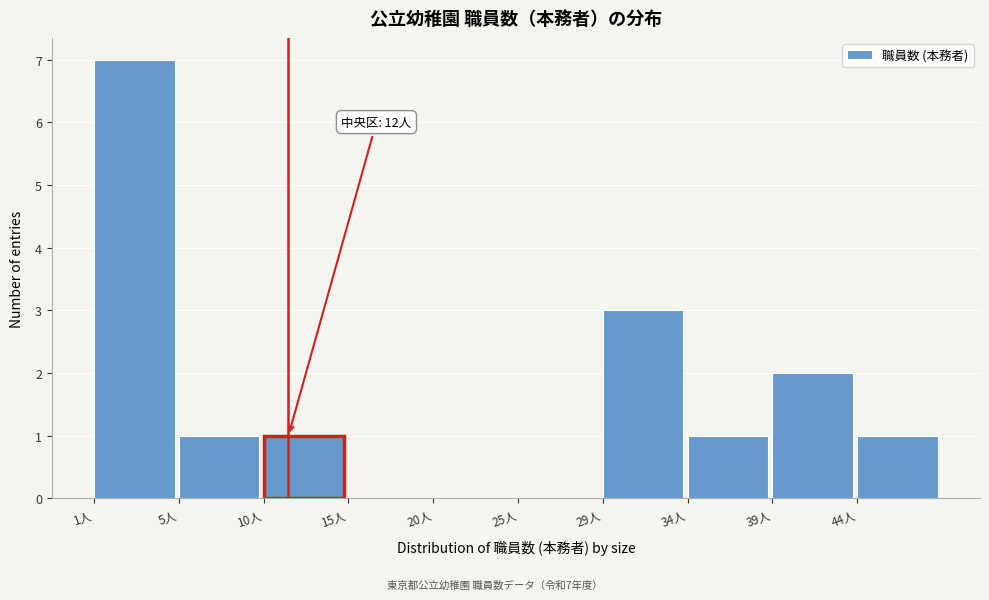

Reading left to right, extract all data points from this chart.

1人=7	5人=1	10人=1	15人=0	20人=0	25人=0	29人=3	34人=1	39人=2	44人=1